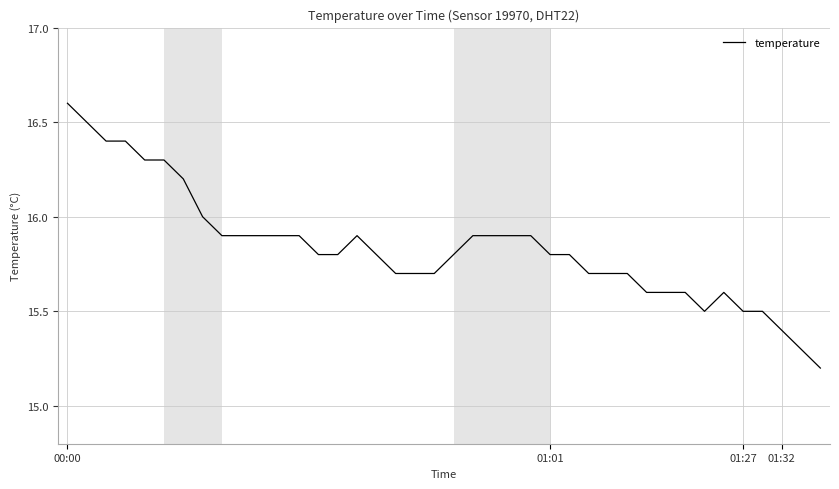

What is the smallest value displayed?

15.2